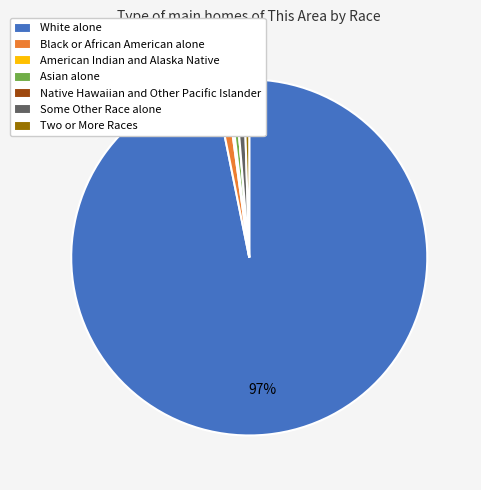

To the nearest percent, what is the difference between the White alone and Asian alone slice percentages?

96%